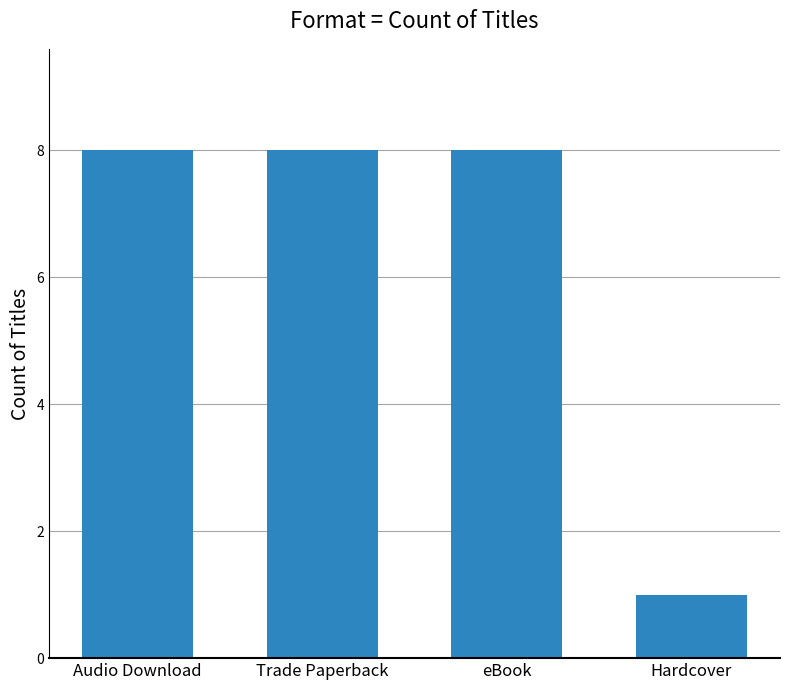

Reading left to right, transcribe all the data shown in this chart.

Audio Download=8	Trade Paperback=8	eBook=8	Hardcover=1